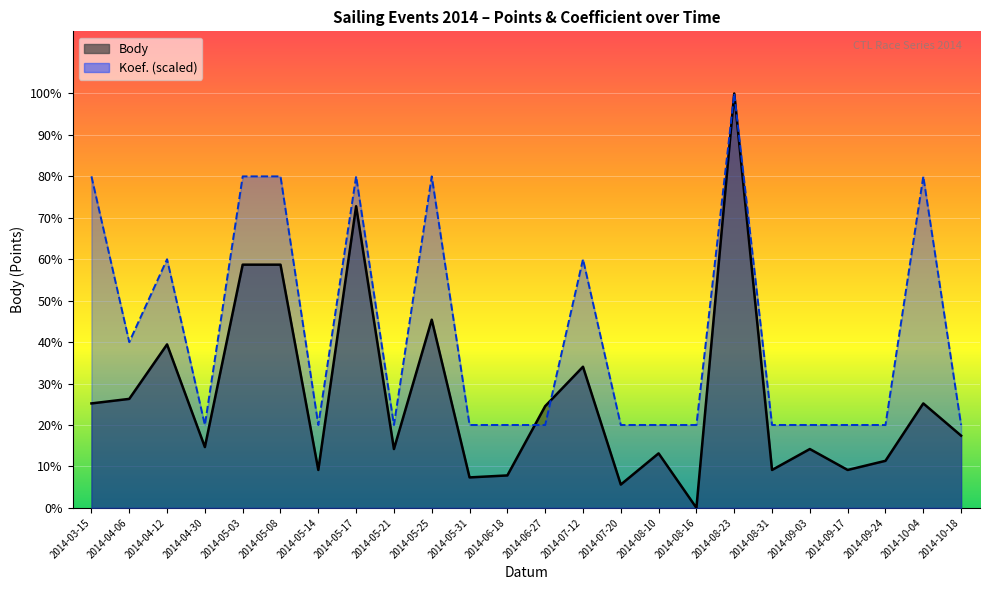

At which label is Body closest to 2198?

2014-05-25